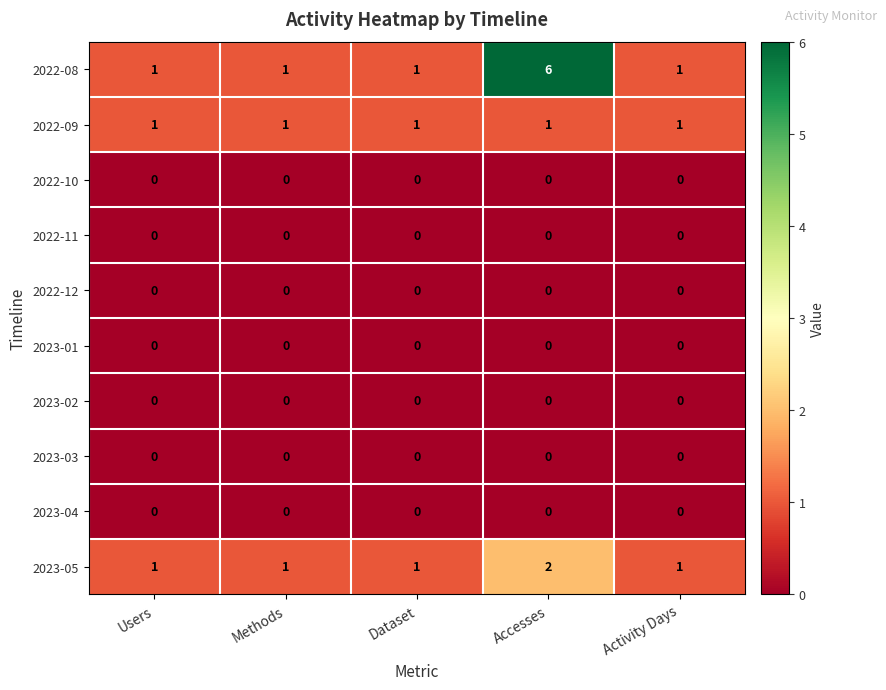

Which category has the highest value across all series?

Accesses